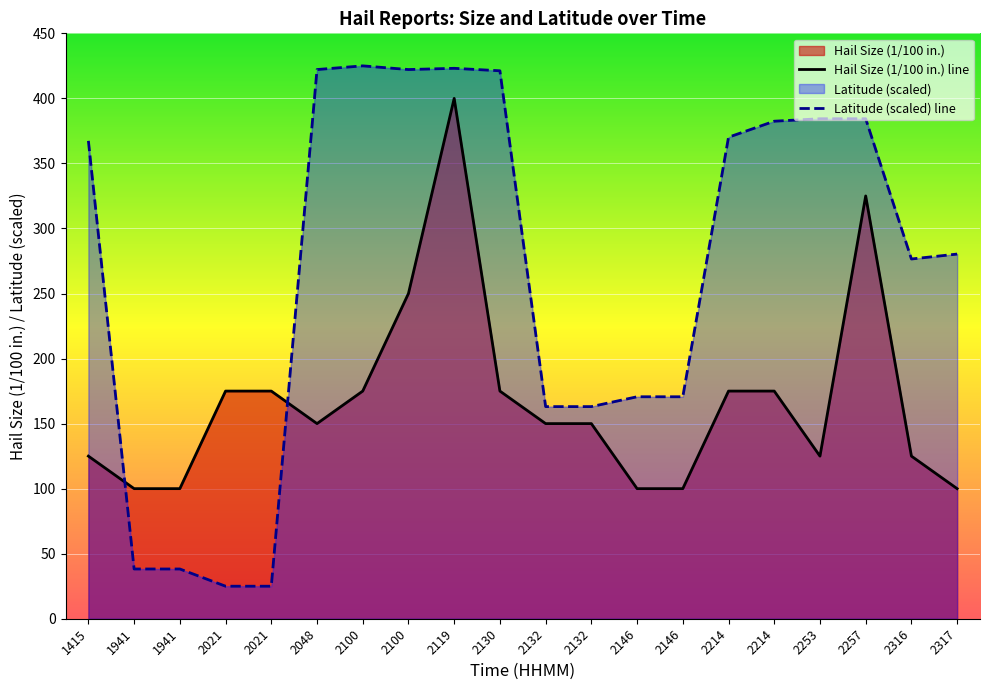

How many interior local valleys does the LAT series have?

2